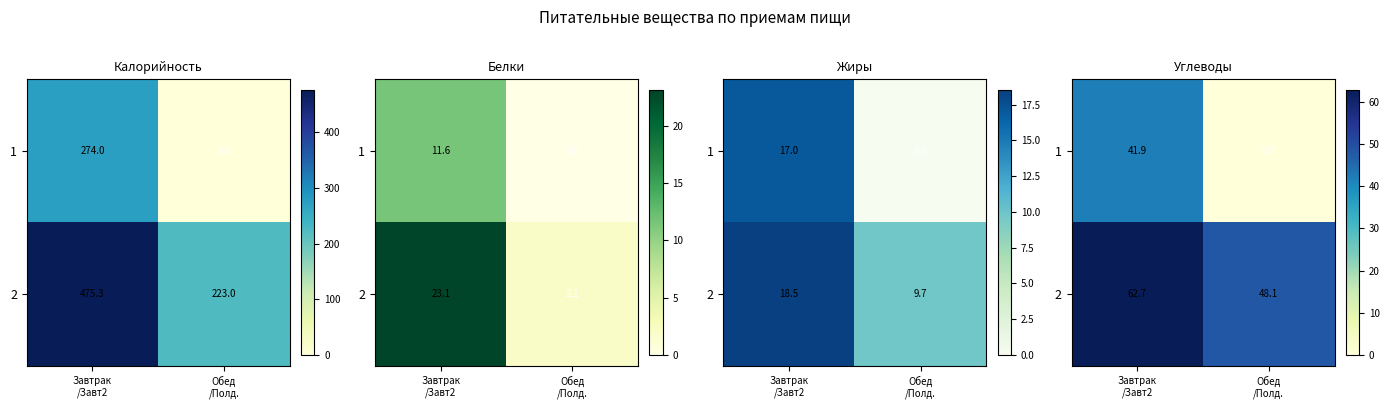

What is the sum of the 2 values at Обед /Полд. and Завтрак /Завт2?

110.8